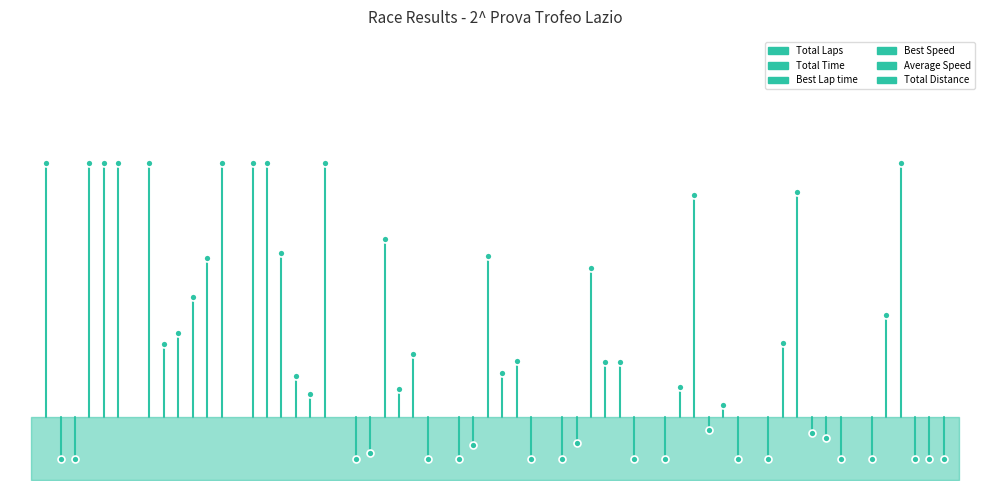

What is the maximum value for Average Speed?

0.8